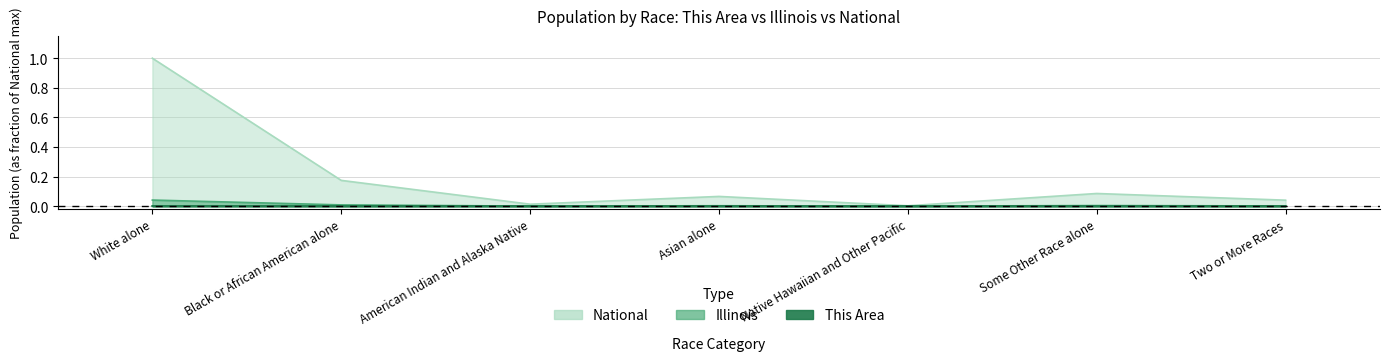

At which label does This Area reach its peak?

White alone